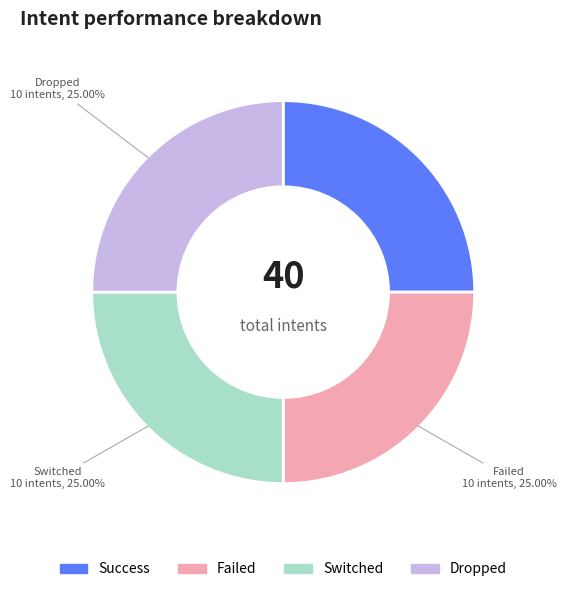

What is the ratio of the value at Dropped to the value at Failed?

1.0